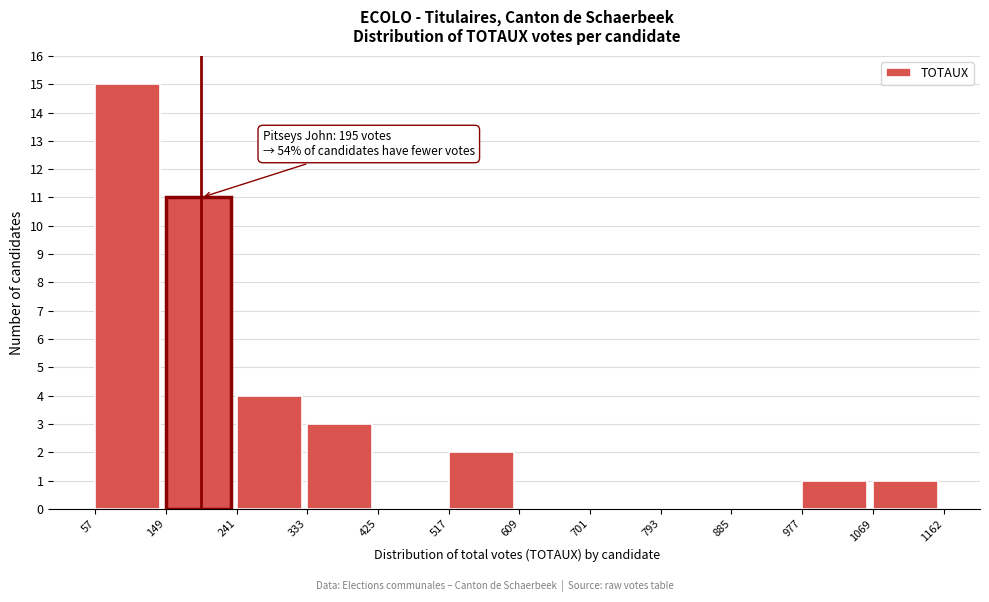

Over which range of the x-axis is the bar tallest?

57 to 149